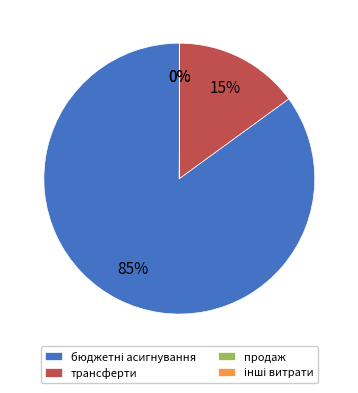

Is there any slice that represents more than half of the pie?

Yes